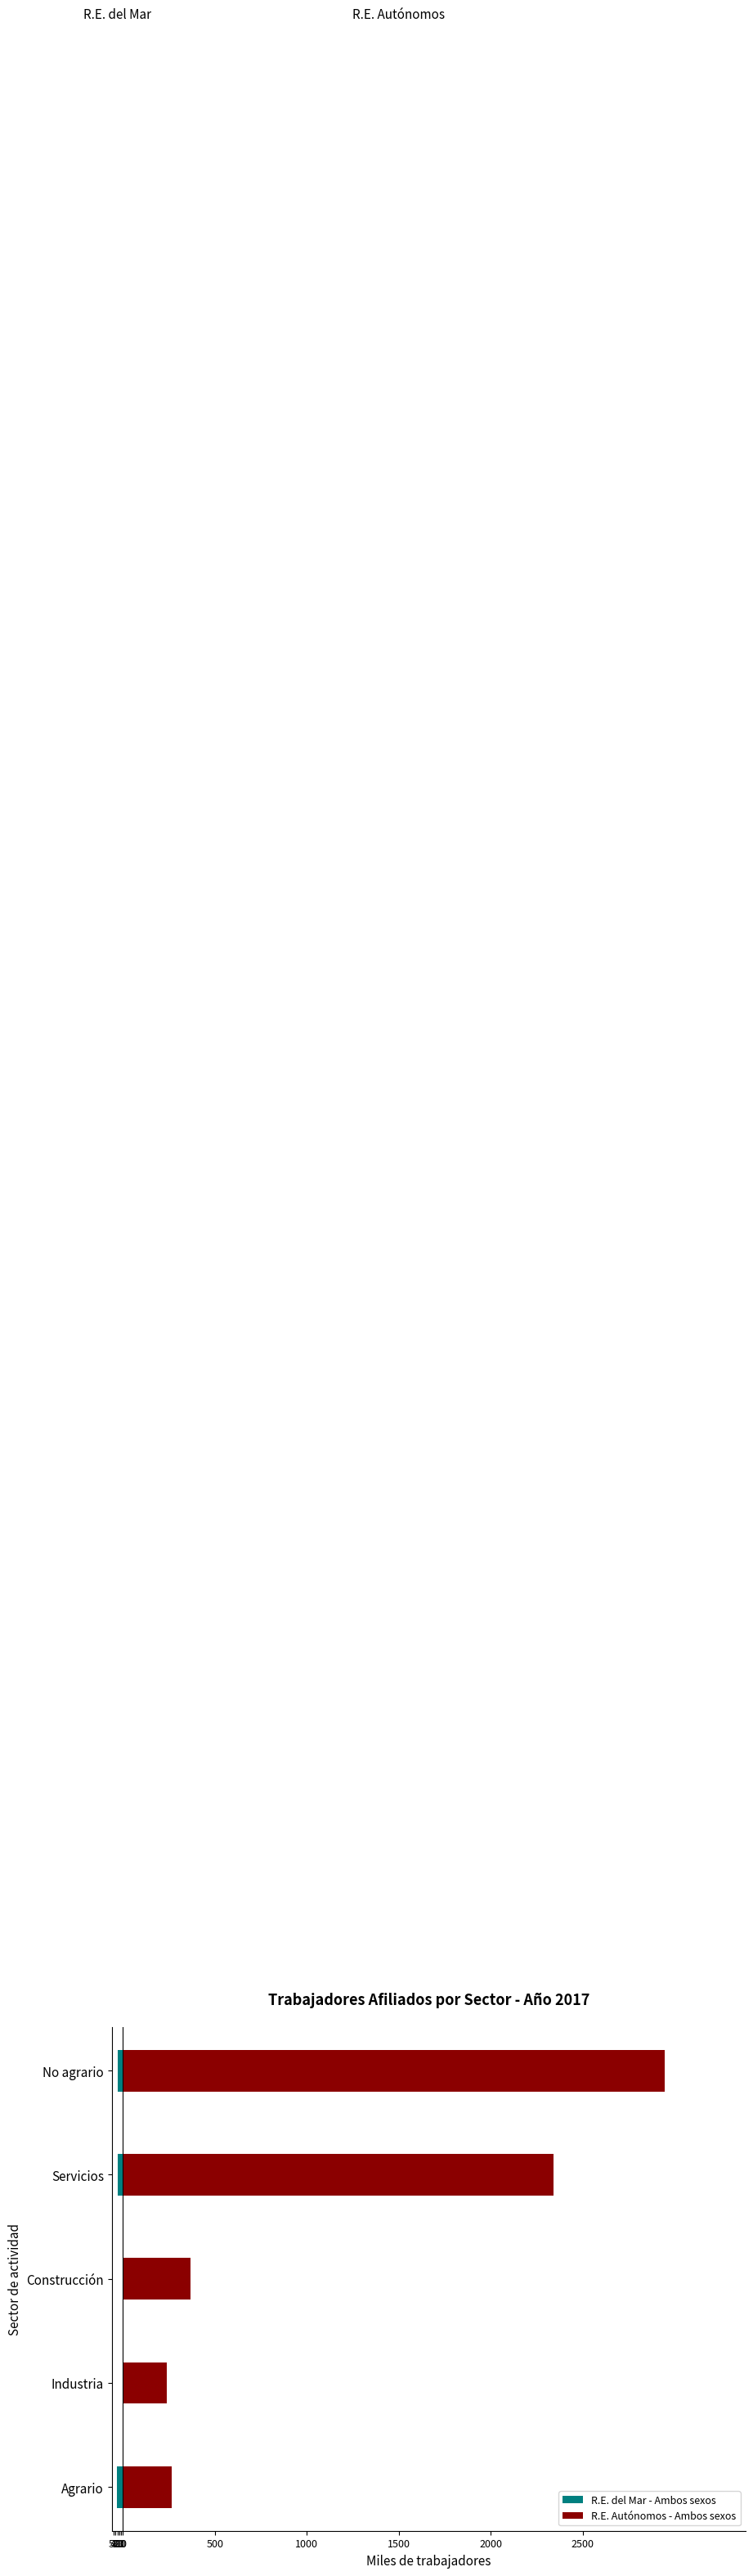

Rank the series at Servicios from lowest to highest value.

R.E. del Mar - Ambos sexos, R.E. Autónomos - Ambos sexos